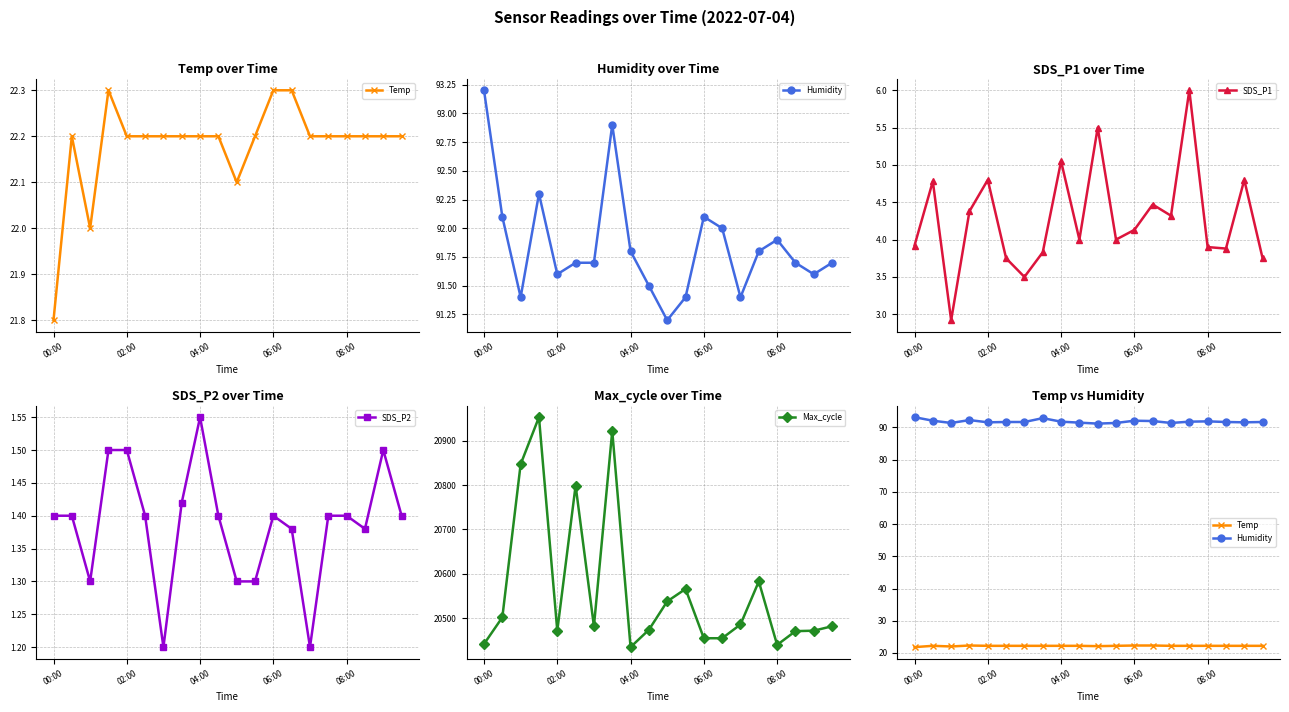

What is the greatest value displayed?

20953.0